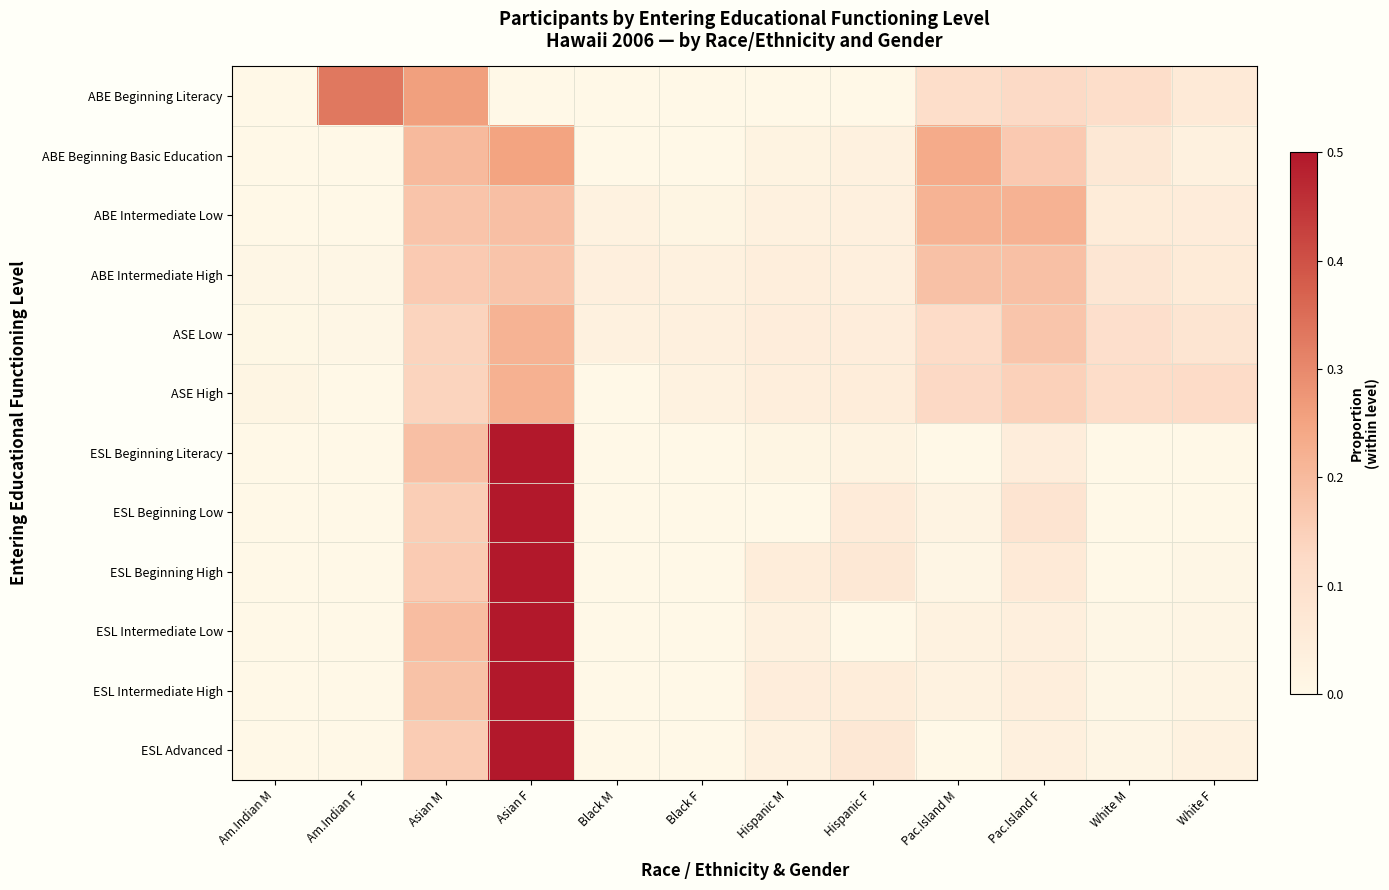

Which series has the largest range (max minus min)?

ESL Beginning Literacy